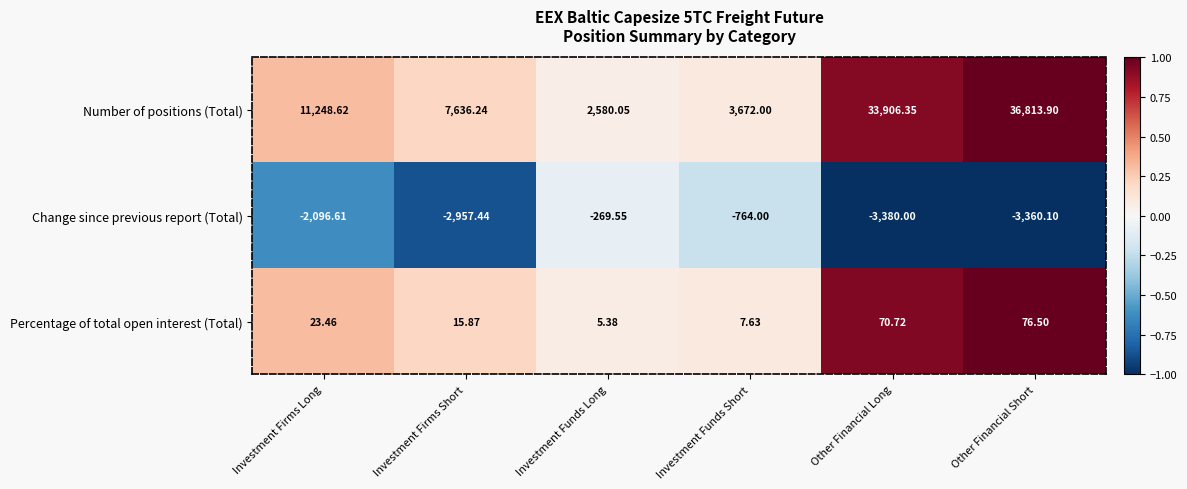

Rank the categories by Number of positions (Total) value from lowest to highest.

Investment Funds Long, Investment Funds Short, Investment Firms Short, Investment Firms Long, Other Financial Long, Other Financial Short